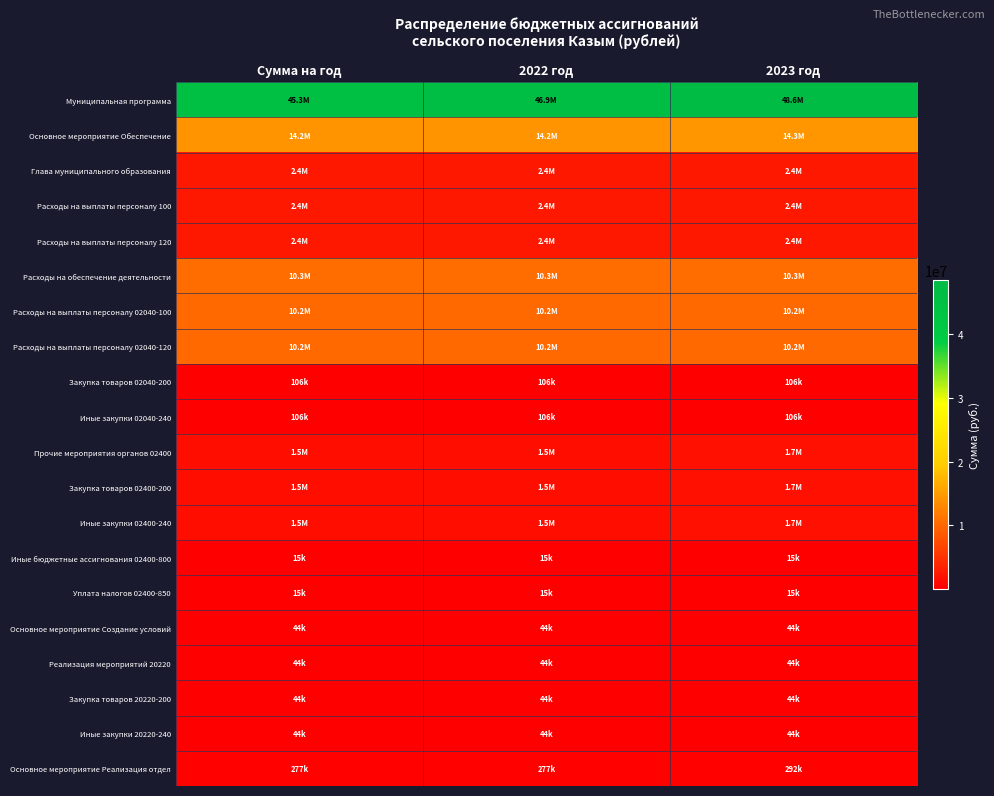

Reading left to right, list all the values displayed in this chart.

Муниципальная программа: Сумма на год=45287000	2022 год=46913200	2023 год=48618900
Основное мероприятие Обеспечение: Сумма на год=14196000	2022 год=14196000	2023 год=14341500
Глава муниципального образования: Сумма на год=2395000	2022 год=2395000	2023 год=2395000
Расходы на выплаты персоналу 100: Сумма на год=2395000	2022 год=2395000	2023 год=2395000
Расходы на выплаты персоналу 120: Сумма на год=2395000	2022 год=2395000	2023 год=2395000
Расходы на обеспечение деятельности: Сумма на год=10270500	2022 год=10270200	2023 год=10270200
Расходы на выплаты персоналу 02040-100: Сумма на год=10164000	2022 год=10163700	2023 год=10163700
Расходы на выплаты персоналу 02040-120: Сумма на год=10164000	2022 год=10163700	2023 год=10163700
Закупка товаров 02040-200: Сумма на год=106500	2022 год=106500	2023 год=106500
Иные закупки 02040-240: Сумма на год=106500	2022 год=106500	2023 год=106500
Прочие мероприятия органов 02400: Сумма на год=1530500	2022 год=1530800	2023 год=1676300
Закупка товаров 02400-200: Сумма на год=1515500	2022 год=1515800	2023 год=1661300
Иные закупки 02400-240: Сумма на год=1515500	2022 год=1515800	2023 год=1661300
Иные бюджетные ассигнования 02400-800: Сумма на год=15000	2022 год=15000	2023 год=15000
Уплата налогов 02400-850: Сумма на год=15000	2022 год=15000	2023 год=15000
Основное мероприятие Создание условий: Сумма на год=44000	2022 год=44000	2023 год=44000
Реализация мероприятий 20220: Сумма на год=44000	2022 год=44000	2023 год=44000
Закупка товаров 20220-200: Сумма на год=44000	2022 год=44000	2023 год=44000
Иные закупки 20220-240: Сумма на год=44000	2022 год=44000	2023 год=44000
Основное мероприятие Реализация отдел: Сумма на год=277500	2022 год=277500	2023 год=292300